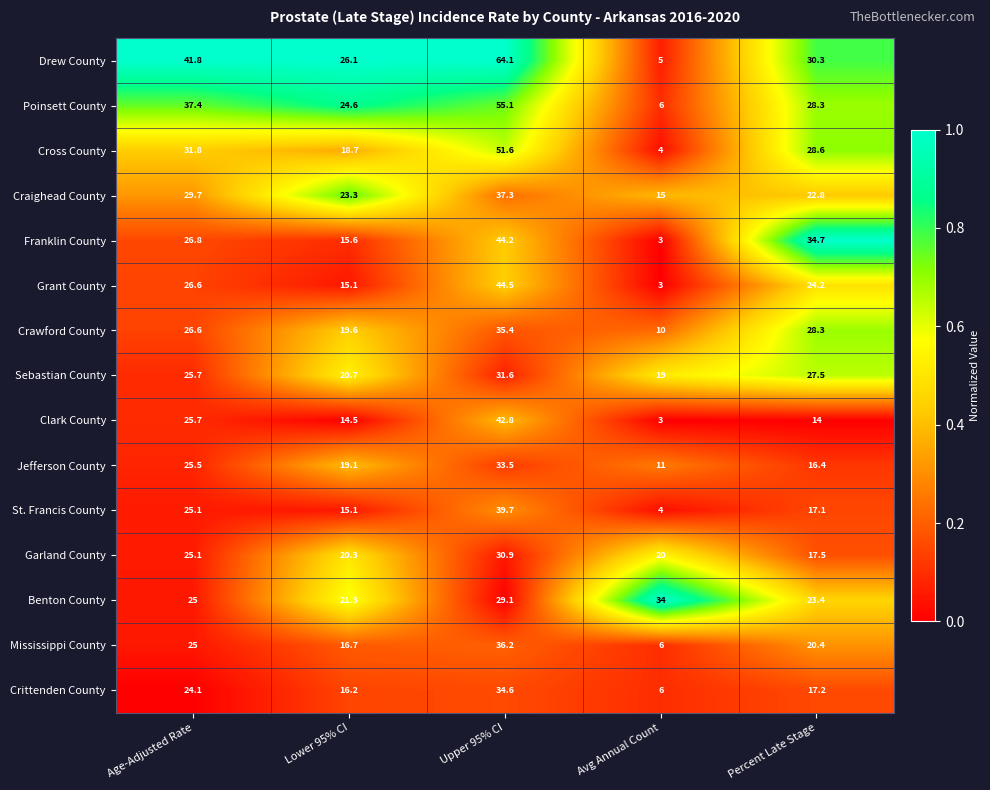

Count the number of categories in the chart.

5